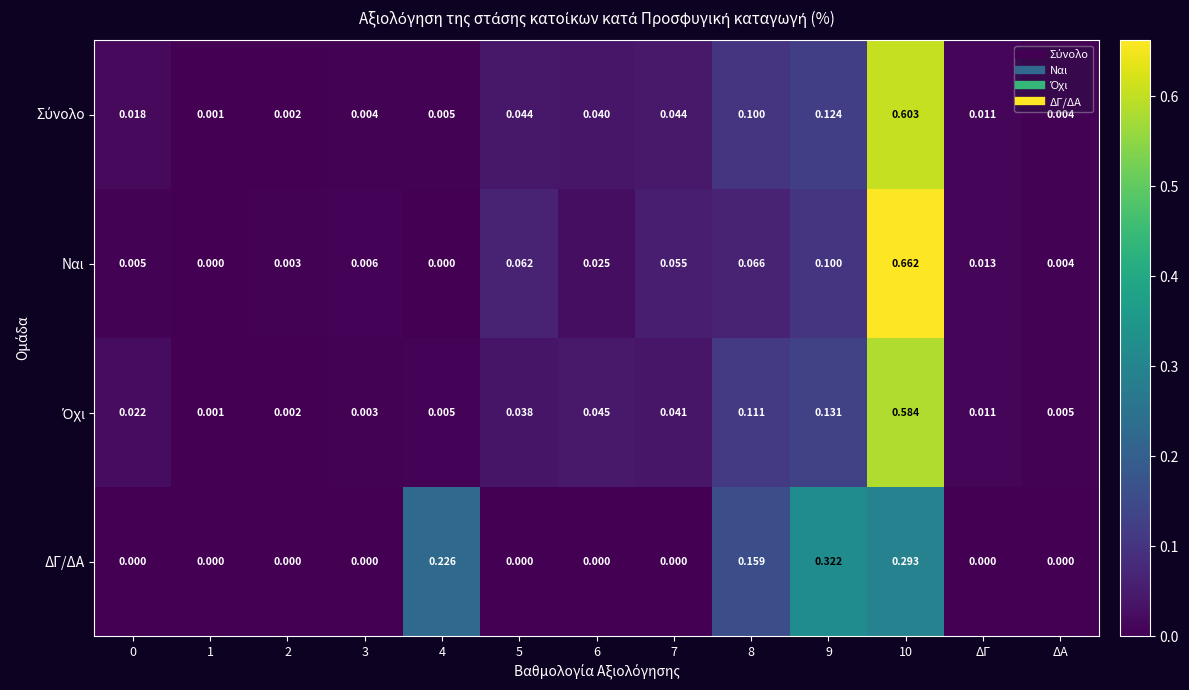

Which series has the largest total across all categories?

Ναι